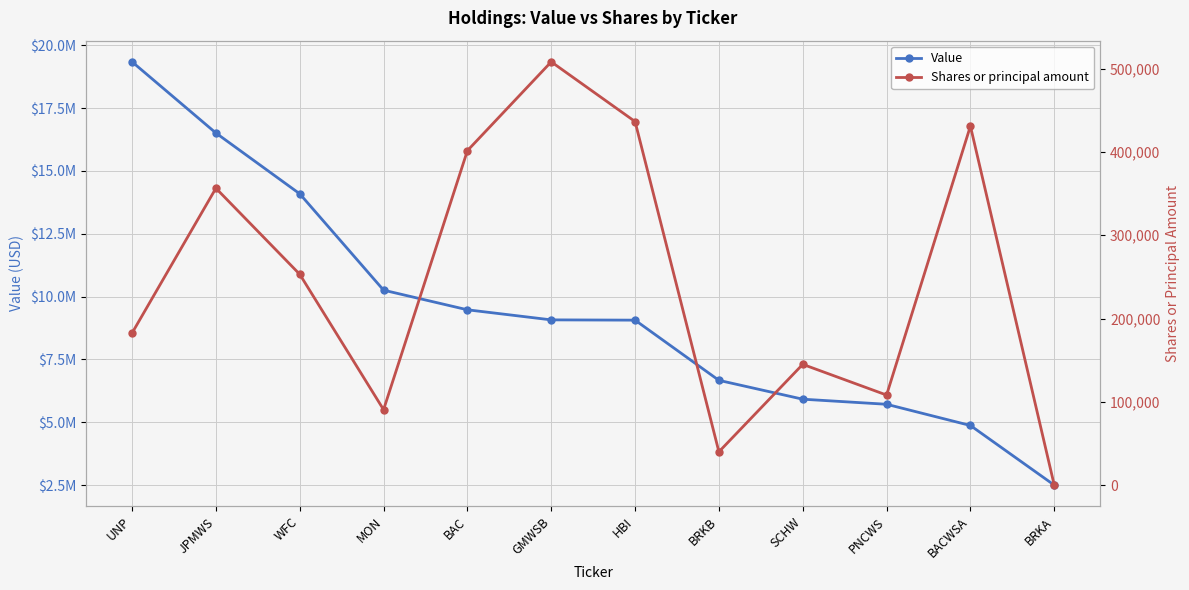

True or false: Shares or principal amount has more than 2 interior local peaks.

True